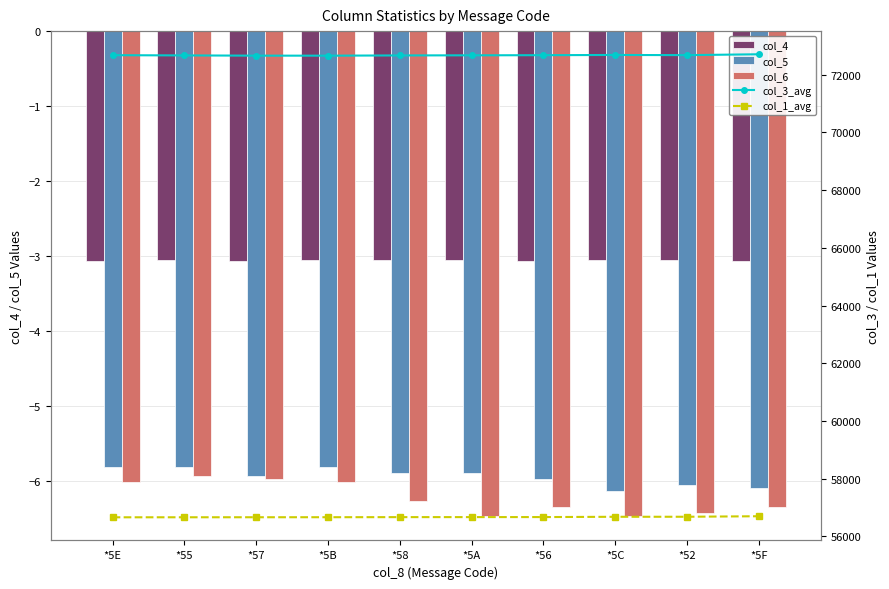

What is the approximate value of col_3_avg at *5C?

72686.5